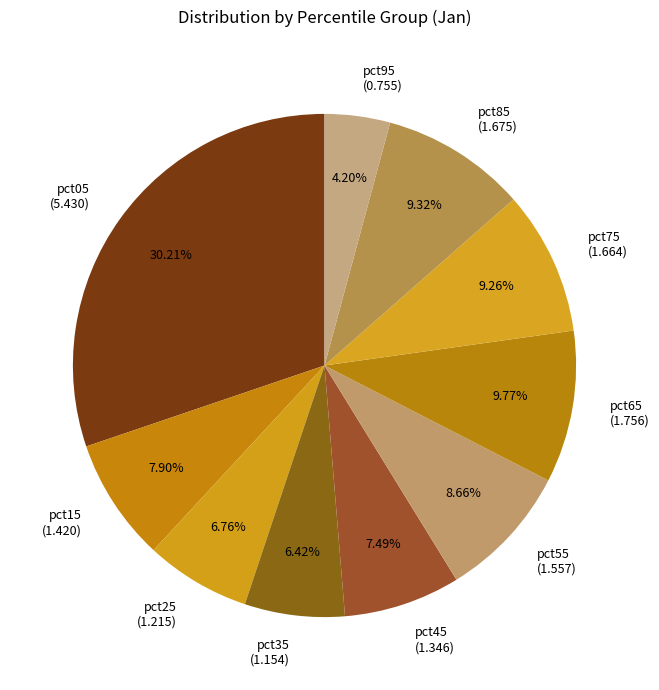

True or false: pct15 accounts for 8% of the total.

True